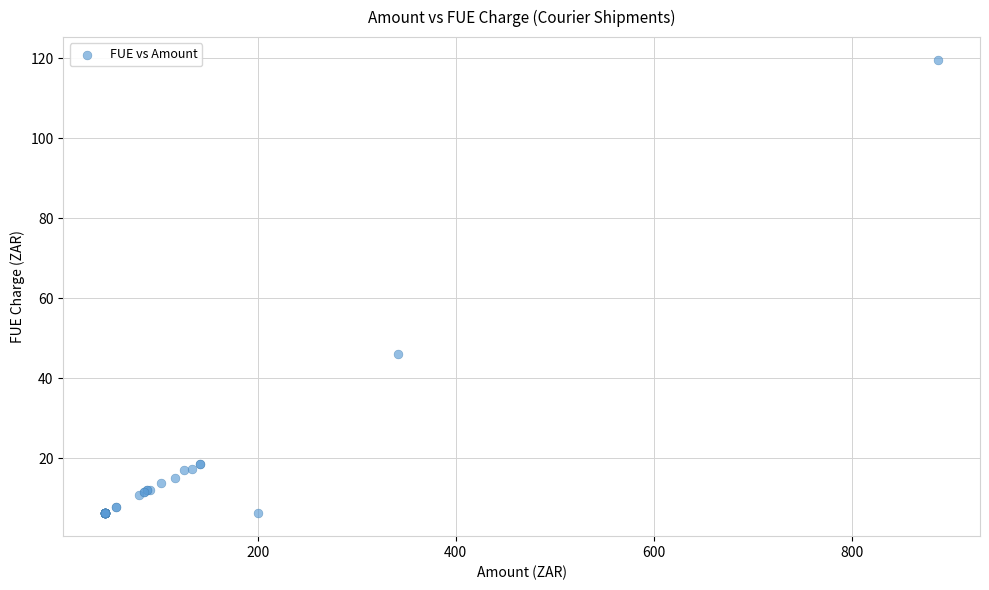

What Y value in the scatter plot is closest to 62?

46.1